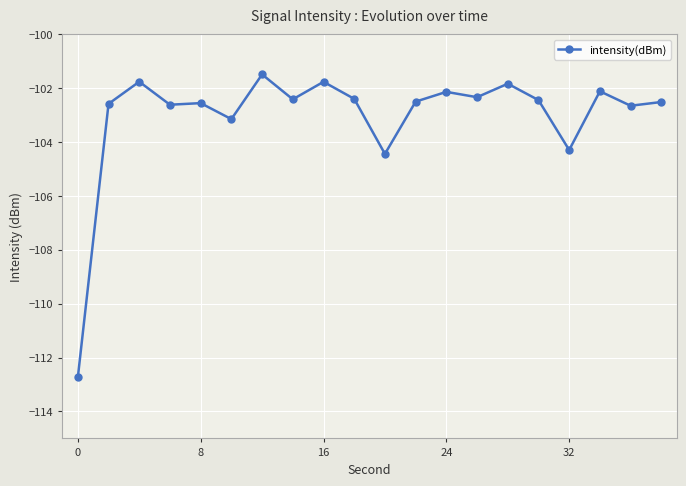

What is the value of the 10th point from the left?

-102.4